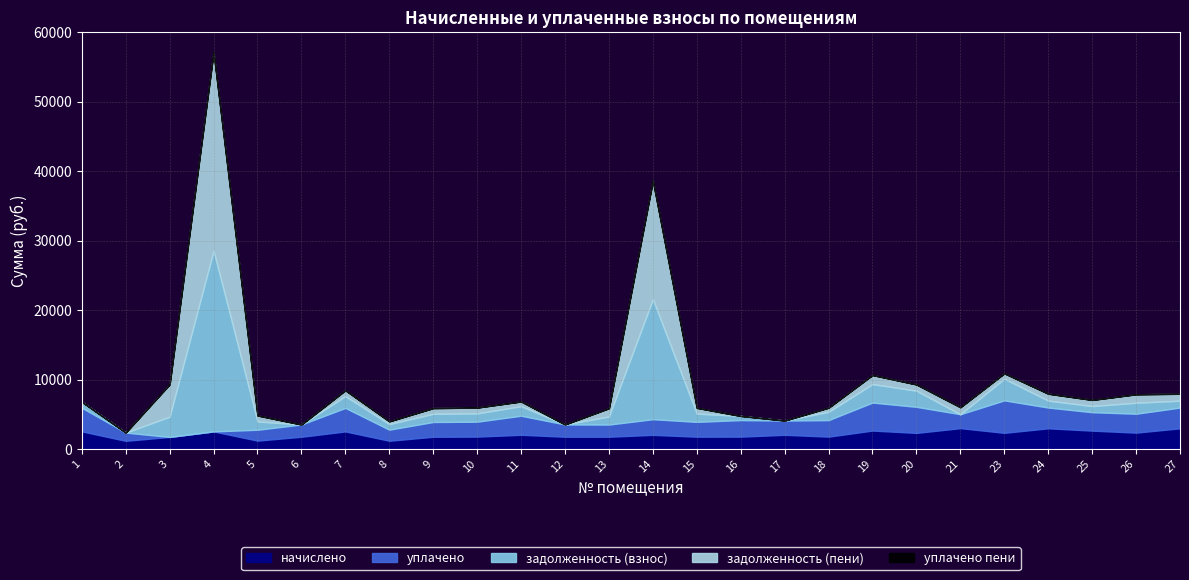

At which label does уплачено пени reach its peak?

13